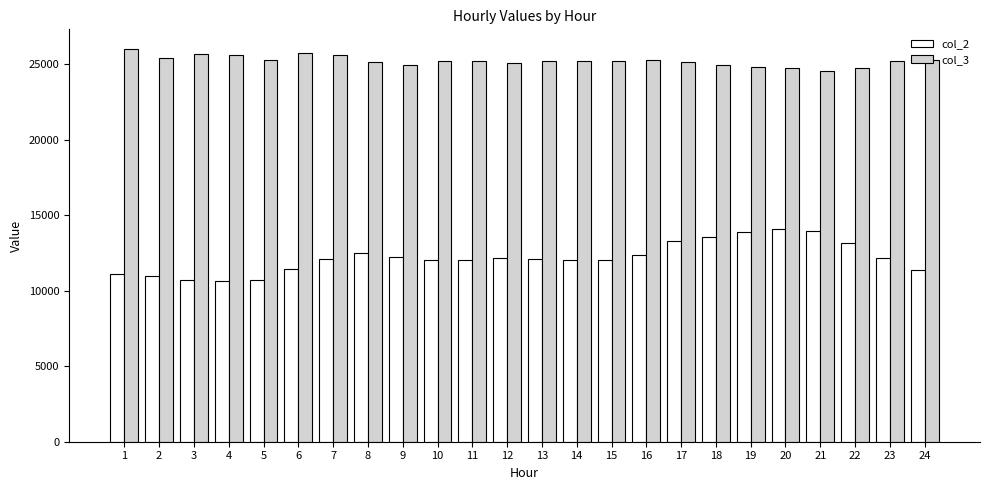

What is the difference between the col_3 values at 15 and 5?

89